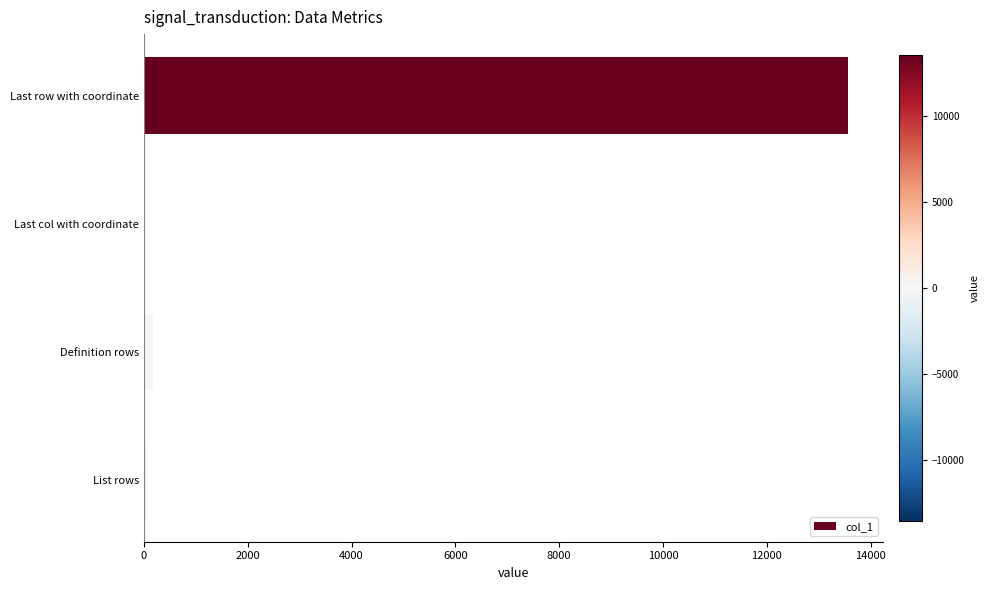

Does the chart contain stacked bars?

No